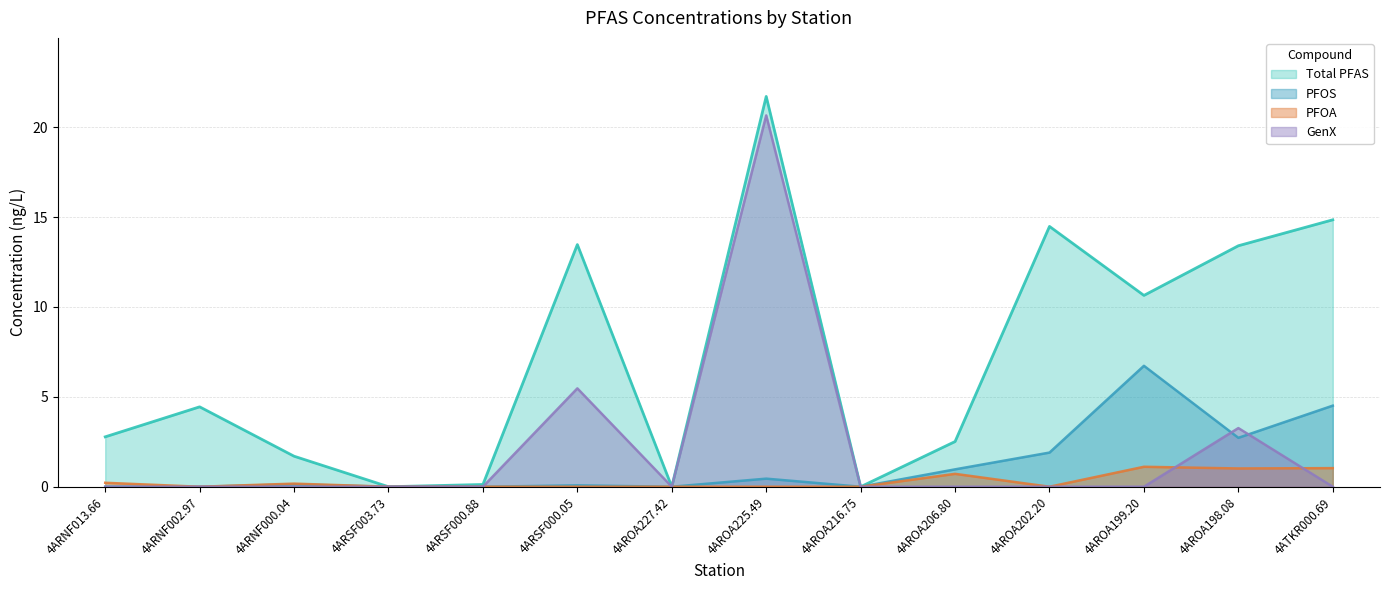

Which series has the widest spread of values?

Total PFAS